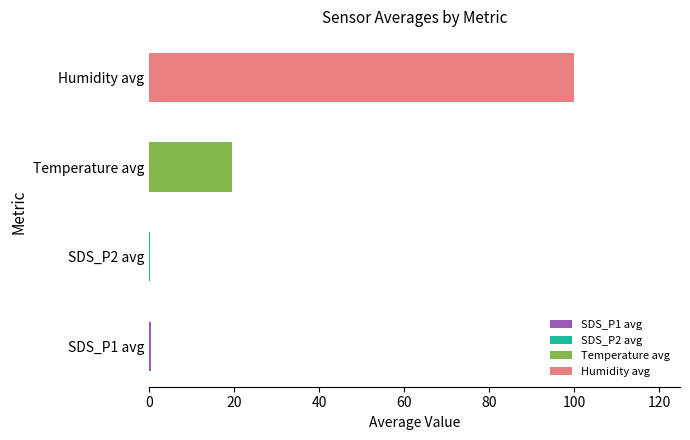

Count the number of categories in the chart.

4